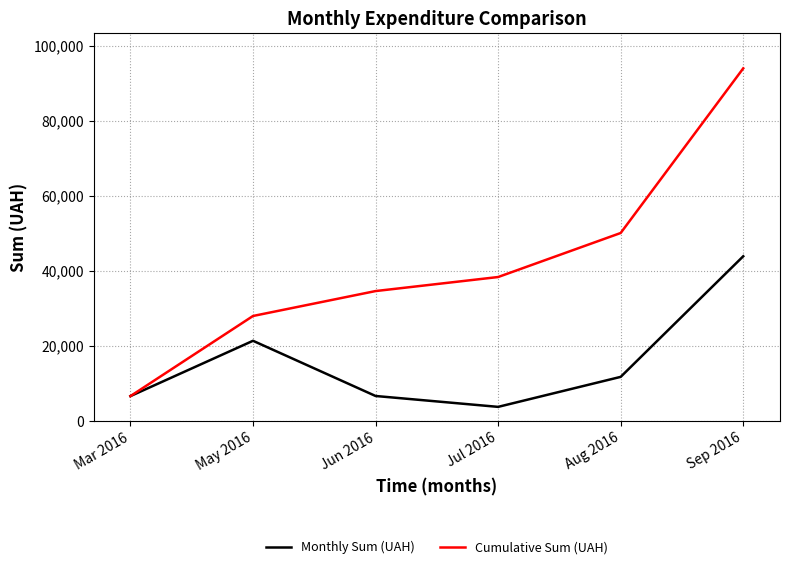

Rank the series at Aug 2016 from highest to lowest value.

Cumulative Sum (UAH), Monthly Sum (UAH)